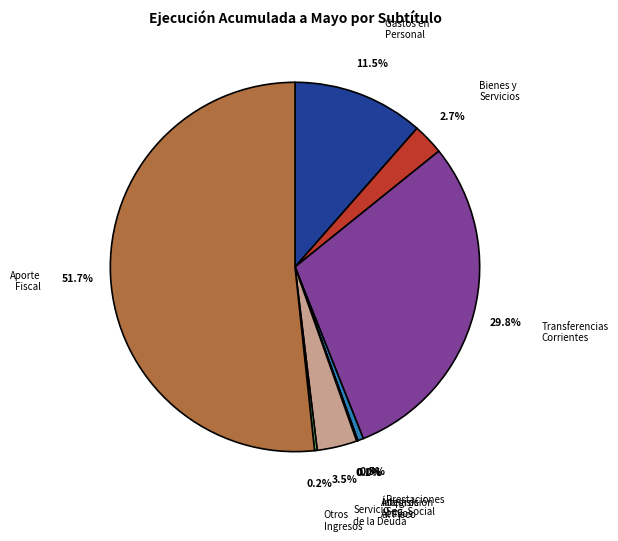

Is there any slice that represents more than half of the pie?

Yes